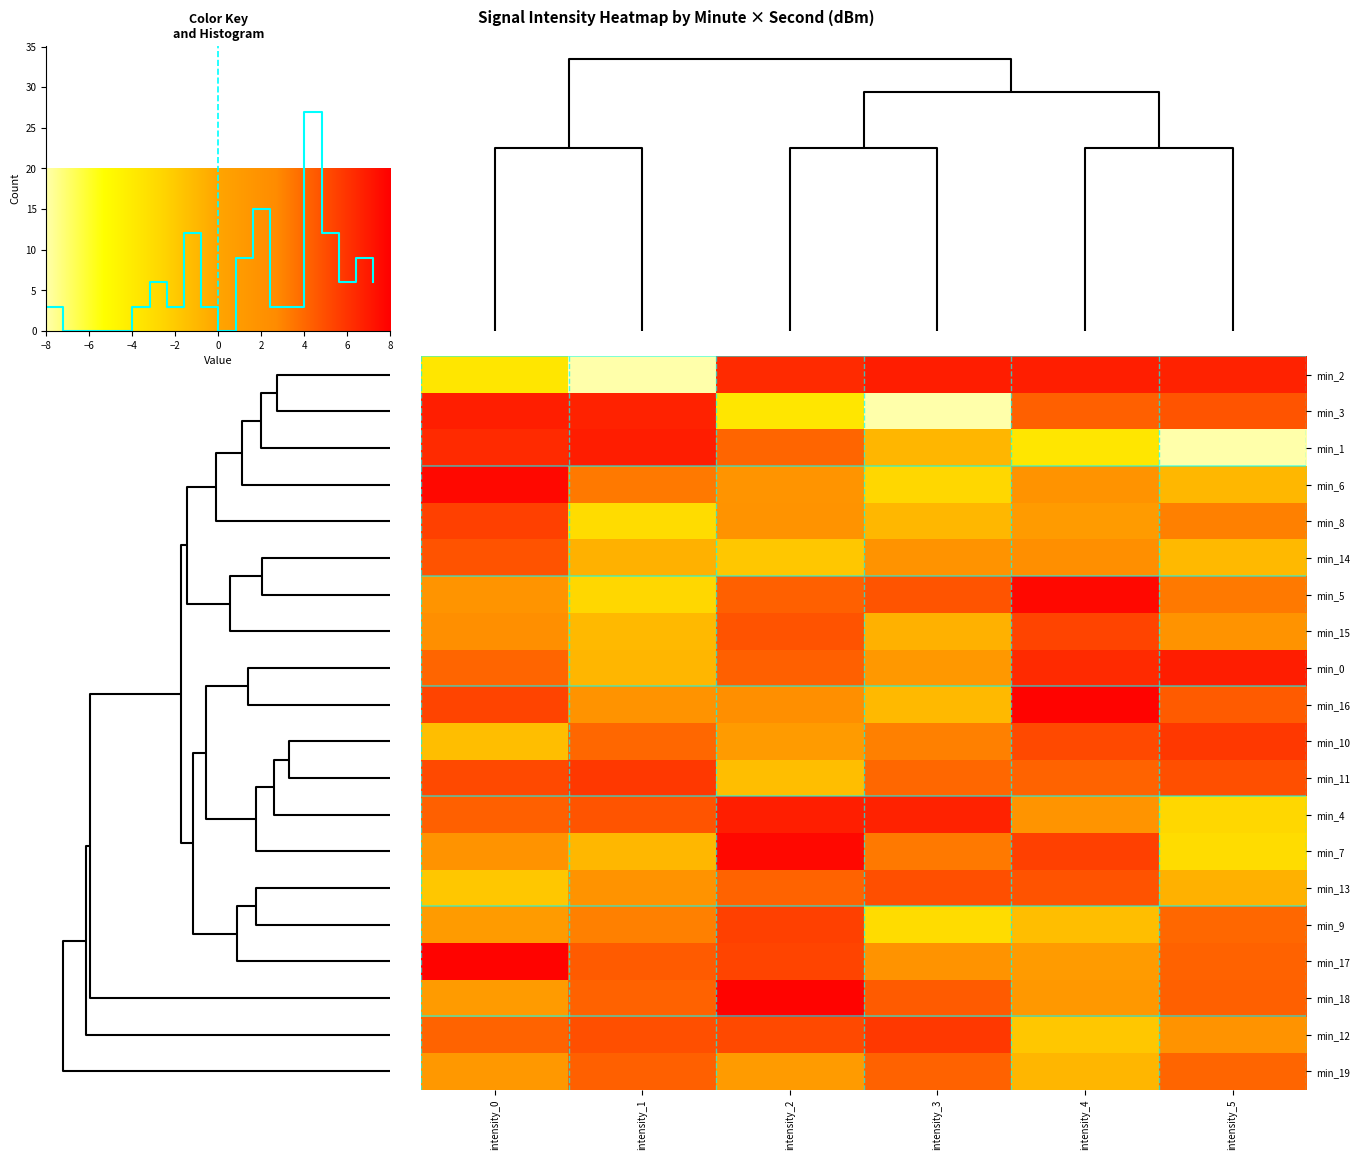

Is it true that min_11 equals -182.2 at intensity_5?

False